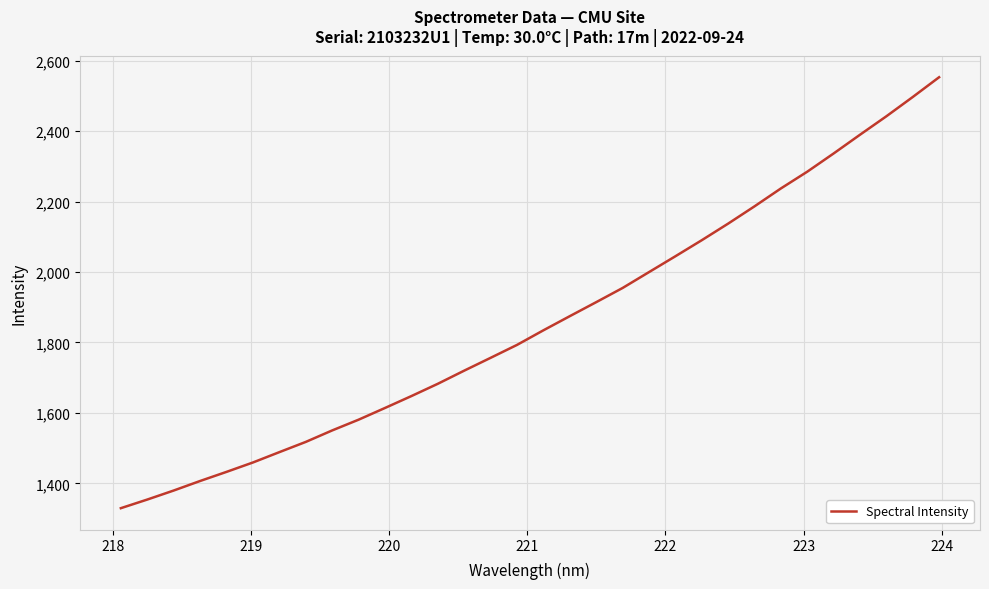

What is the sum of all values?

59488.6